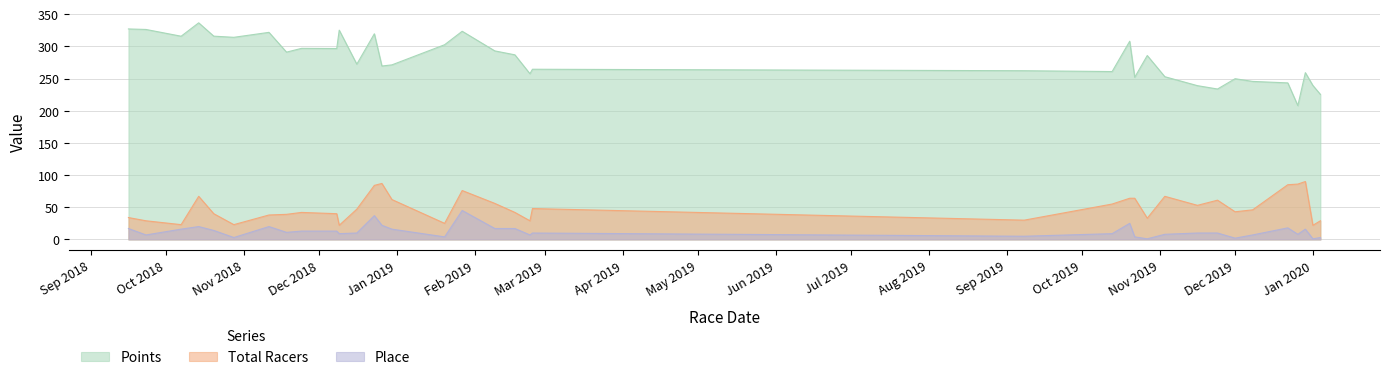

In Points, how many points are lower than both neighbors (excluding endpoints)?

11